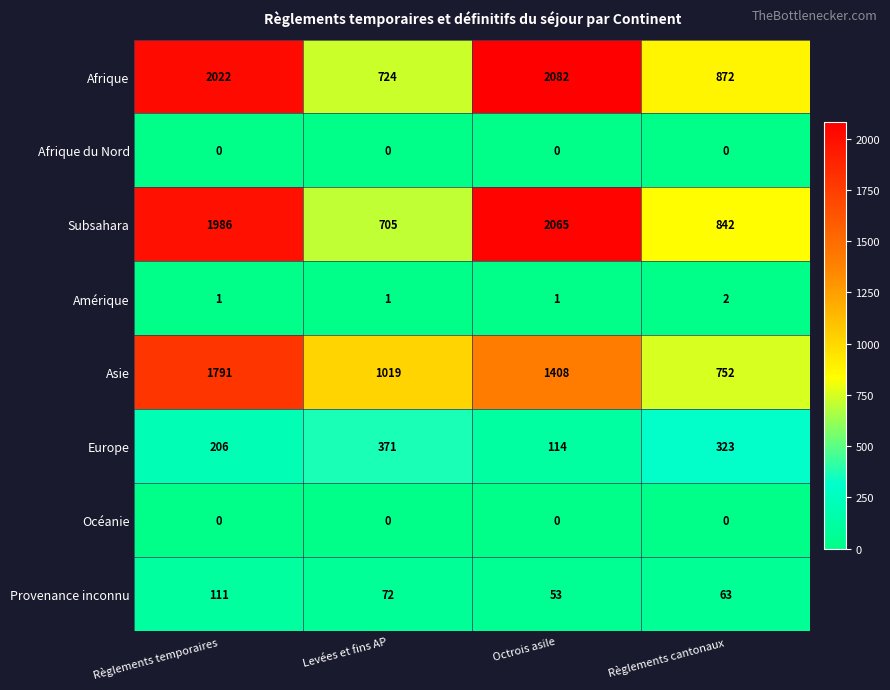

What is the greatest value displayed?

2082